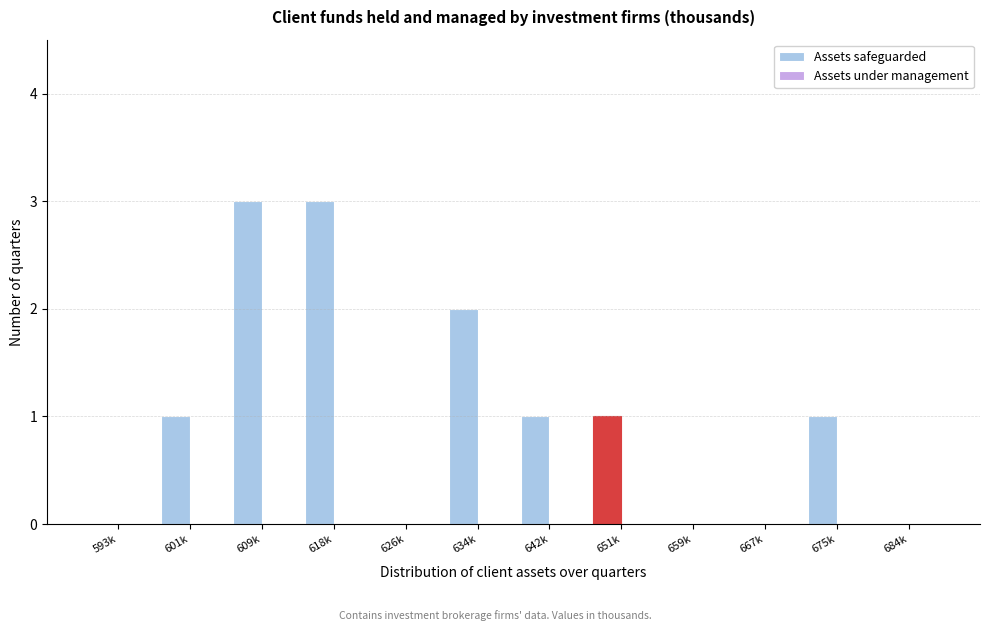

Reading left to right, transcribe all the data shown in this chart.

593k=0	601k=1	609k=3	618k=3	626k=0	634k=2	642k=1	651k=1	659k=0	667k=0	675k=1	684k=0